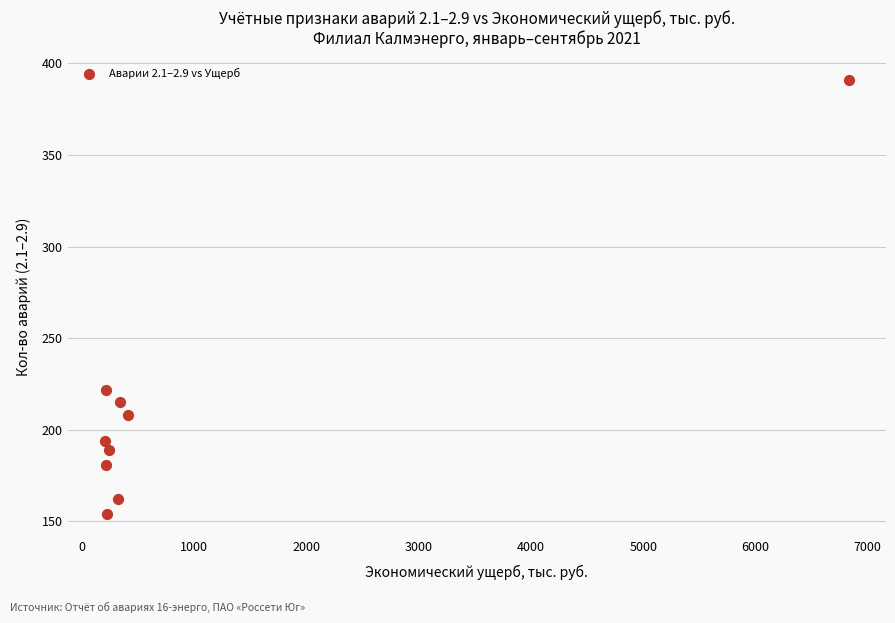

What Y value in the scatter plot is closest to 272?

222